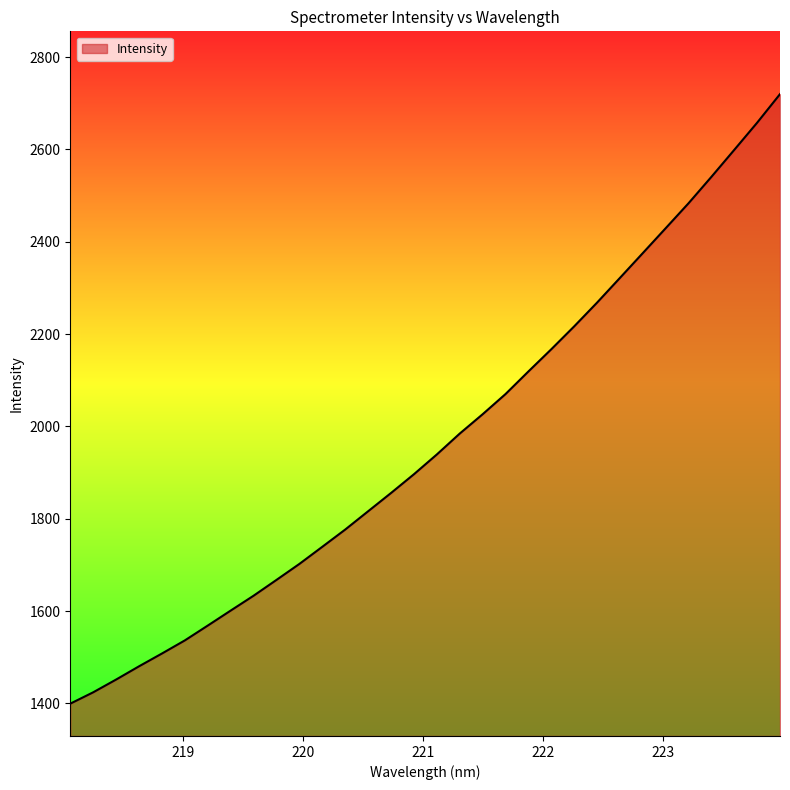

How many values exceed 1939?

16